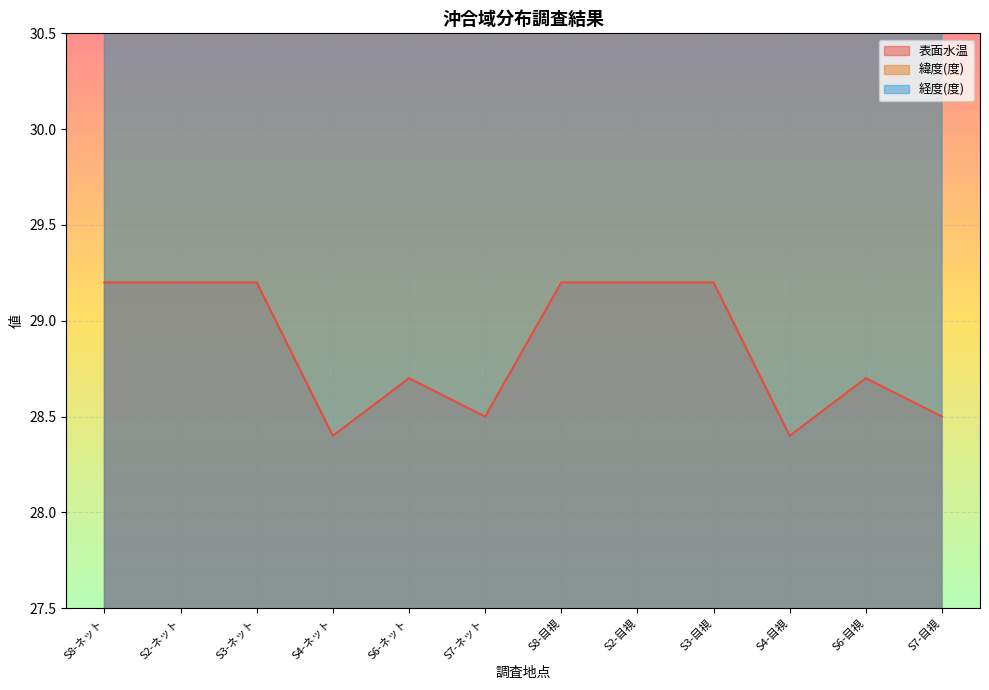

At which category is the sum across all series the highest?

S3-ネット